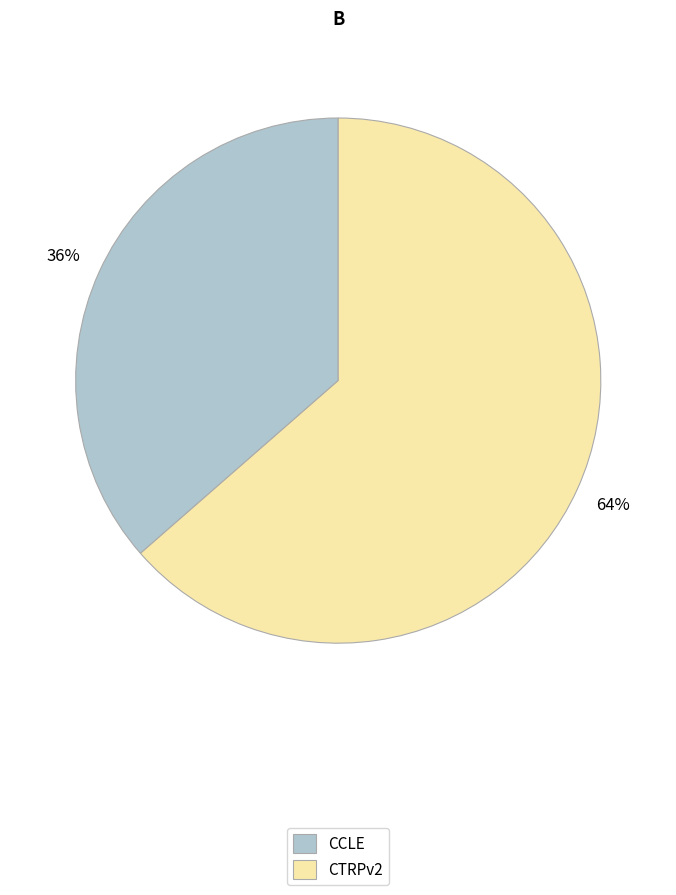

To the nearest percent, what percentage of the pie is CTRPv2?

64%